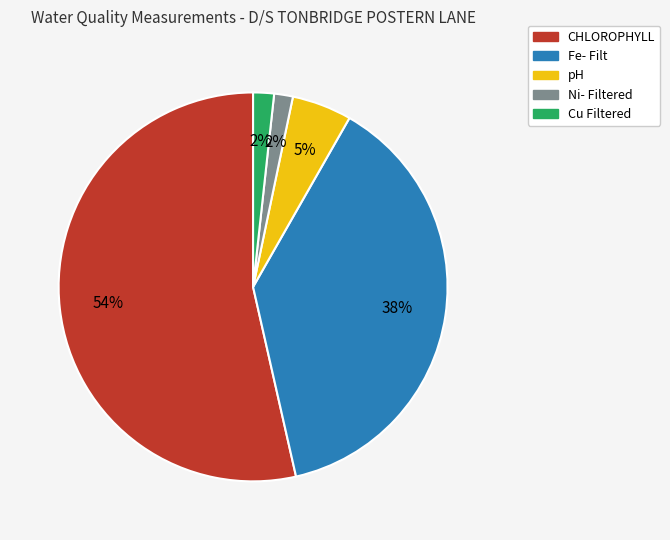

To the nearest percent, what portion does pH represent?

5%